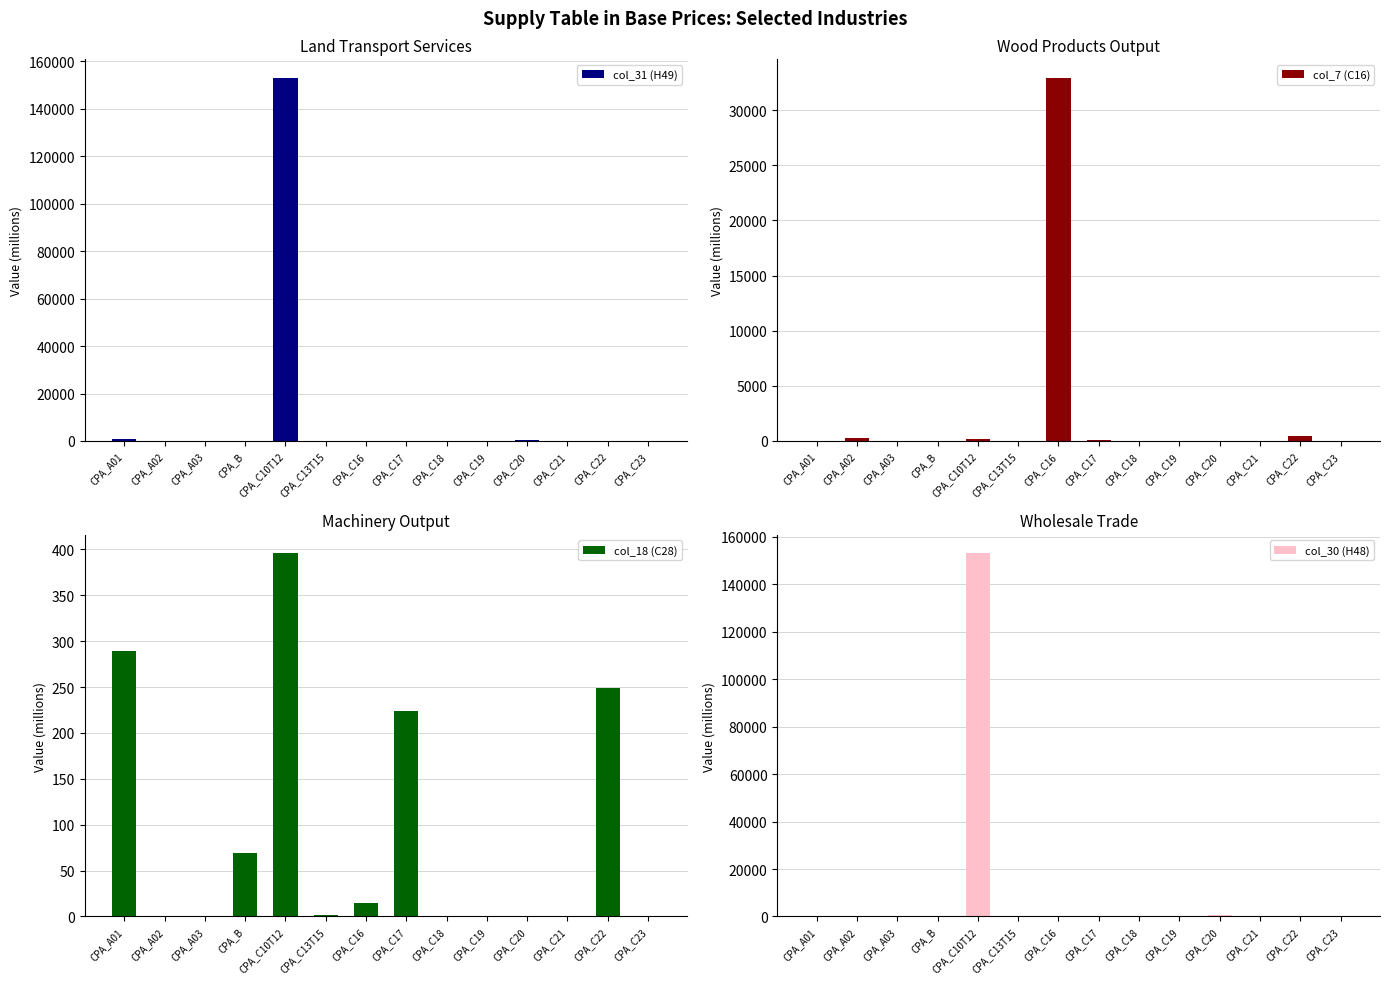

Is the value of col_7 (C16) at CPA_A02 greater than the value of col_30 (H48) at CPA_C19?

Yes